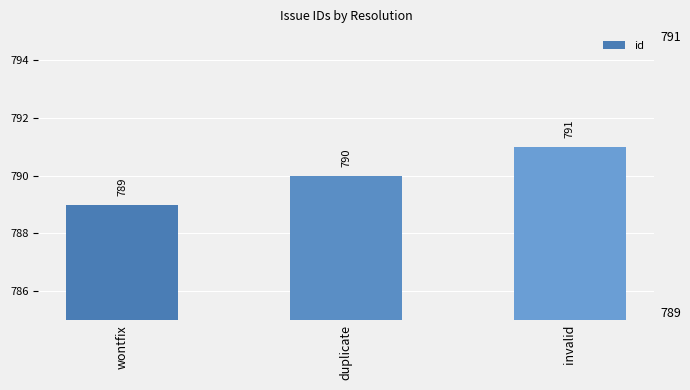

The value at duplicate is 790. True or false?

True